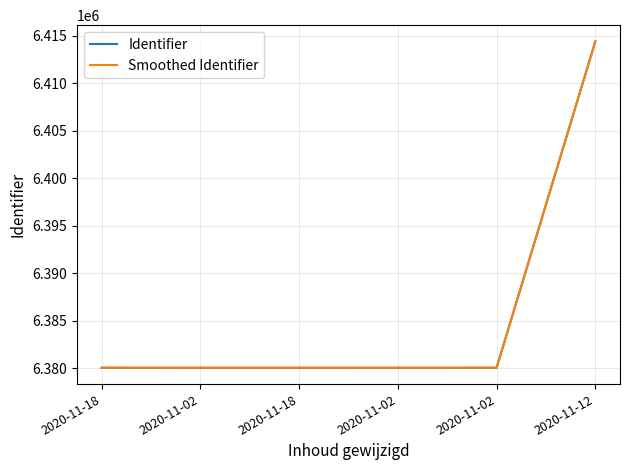

What are all the series names shown in the legend?

Identifier, Smoothed Identifier